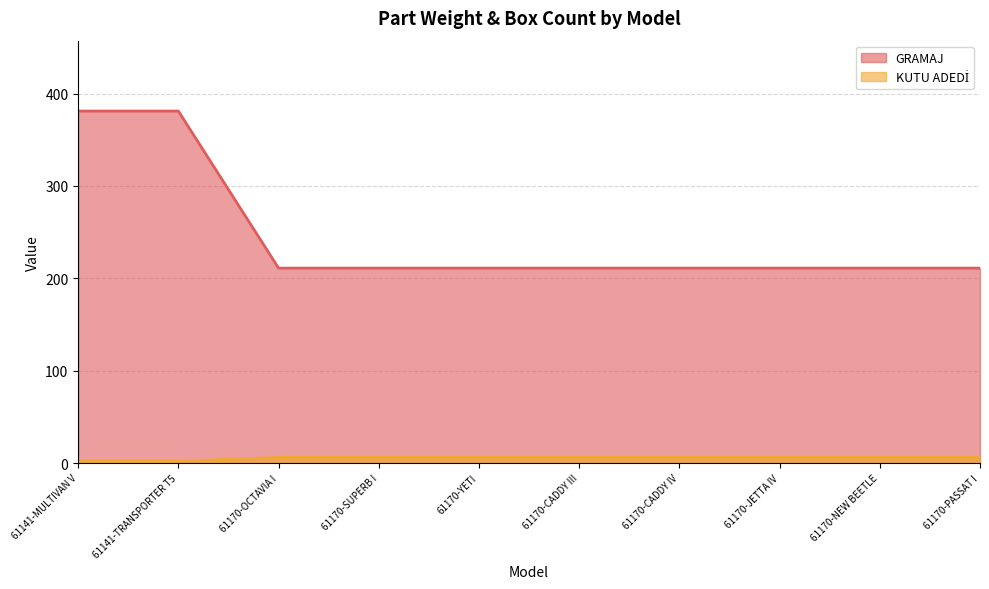

Does the chart display data point markers on the line(s)?

No